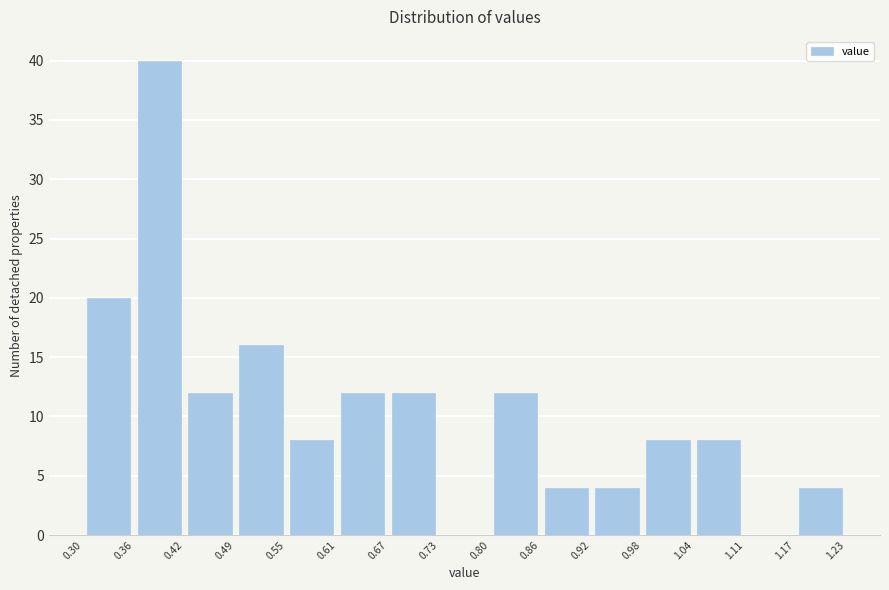

Reading left to right, transcribe this chart: for each bar, give the range it covers on the x-axis and its height. The values are not printed on the chart, so give them approximately, as read against the axis.

0.30 to 0.36: 20
0.36 to 0.42: 40
0.42 to 0.49: 12
0.49 to 0.55: 16
0.55 to 0.61: 8
0.61 to 0.67: 12
0.67 to 0.73: 12
0.73 to 0.80: 0
0.80 to 0.86: 12
0.86 to 0.92: 4
0.92 to 0.98: 4
0.98 to 1.04: 8
1.04 to 1.11: 8
1.11 to 1.17: 0
1.17 to 1.23: 4